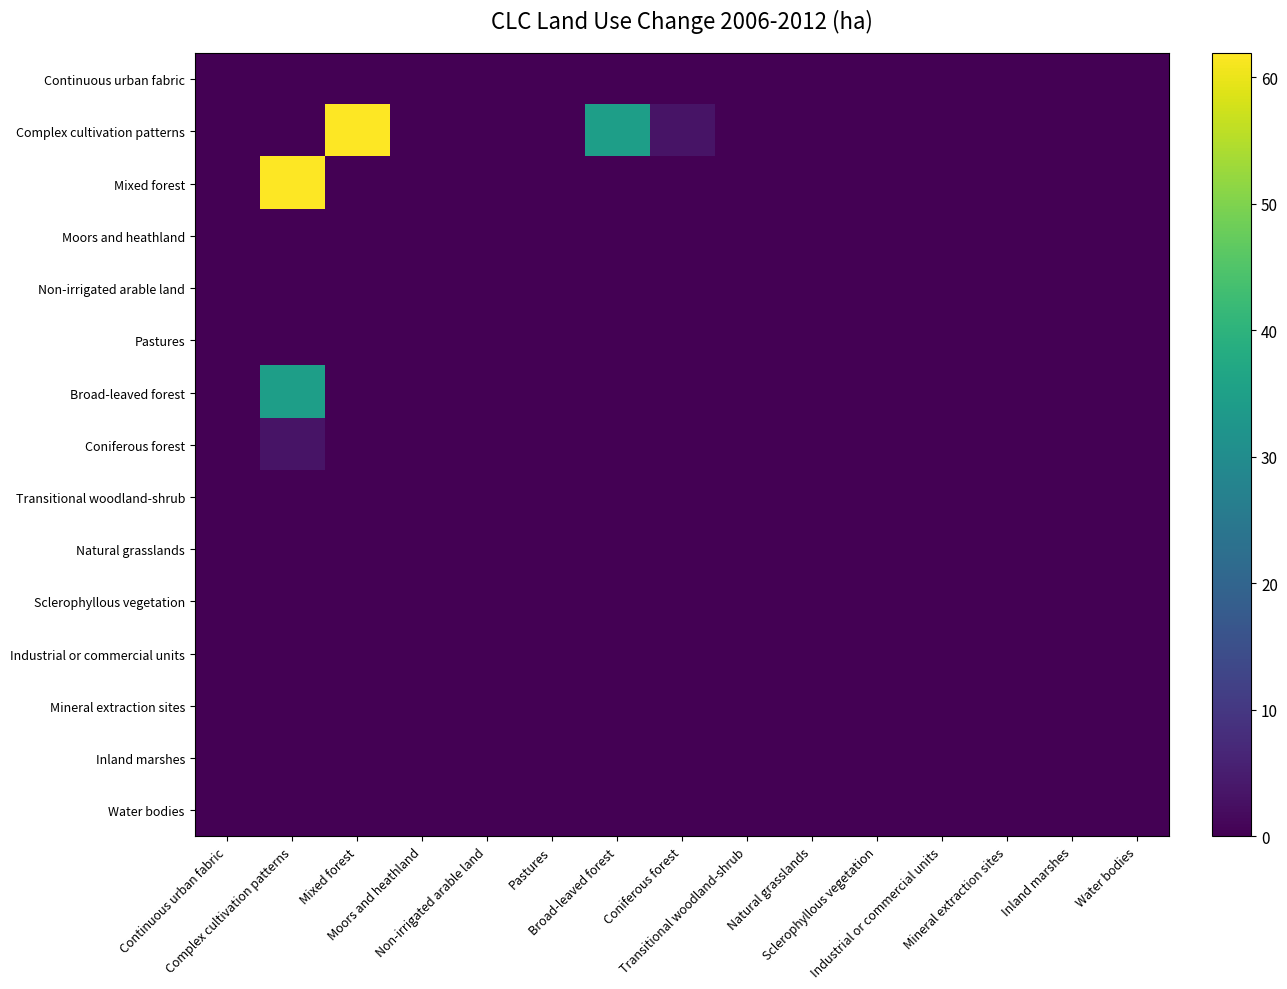

At which category is the sum across all series the highest?

Complex cultivation patterns